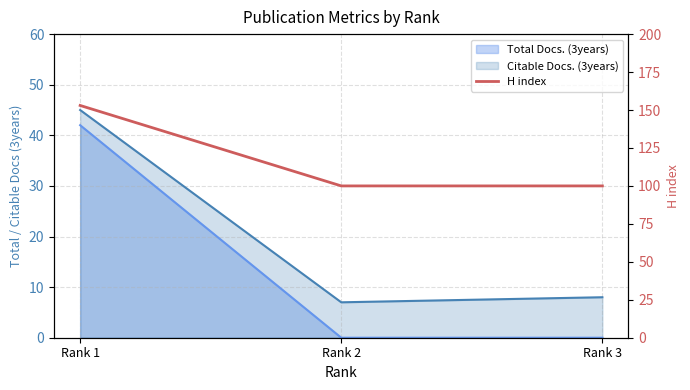

Count the number of categories in the chart.

3